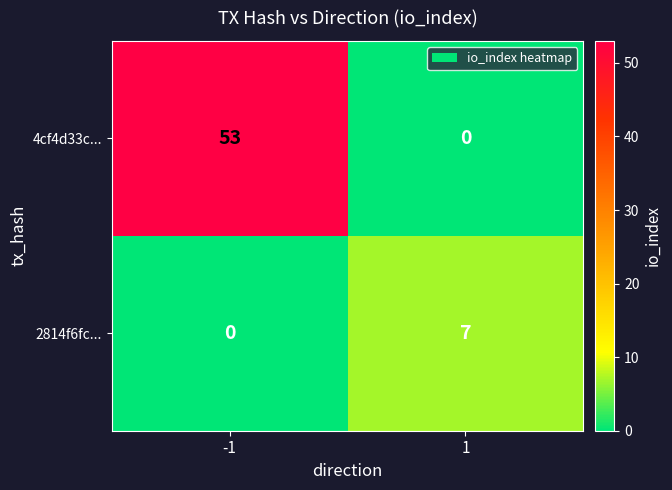

Reading left to right, what are all the values shown in this chart?

4cf4d33c...: -1=53	1=0
2814f6fc...: -1=0	1=7